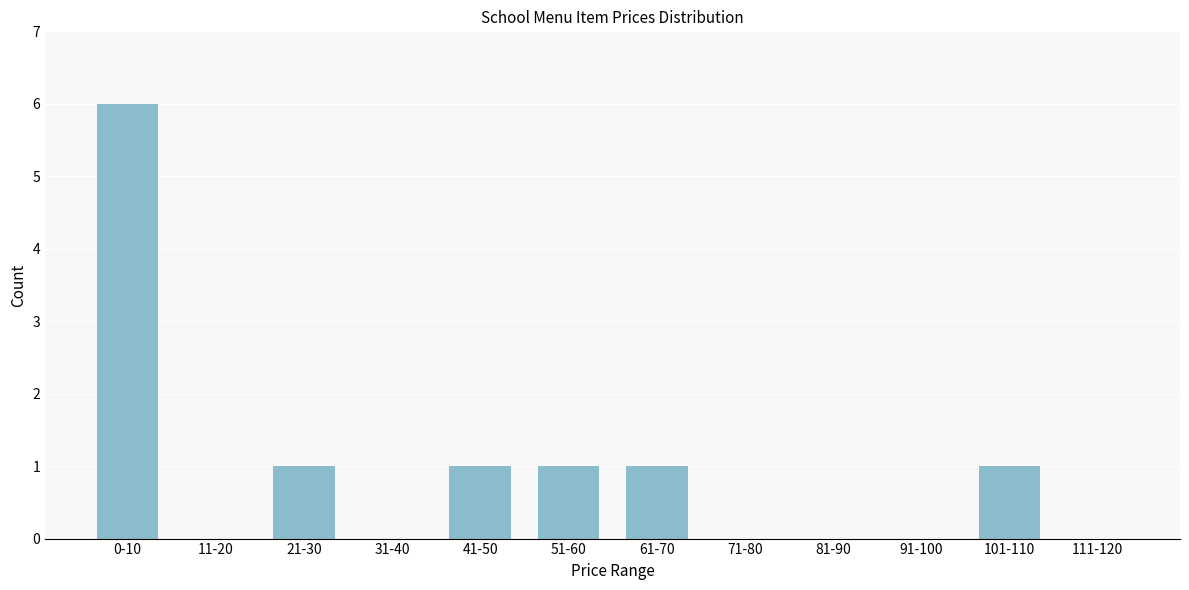

Reading left to right, extract all data points from this chart.

0-10=6	11-20=0	21-30=1	31-40=0	41-50=1	51-60=1	61-70=1	71-80=0	81-90=0	91-100=0	101-110=1	111-120=0